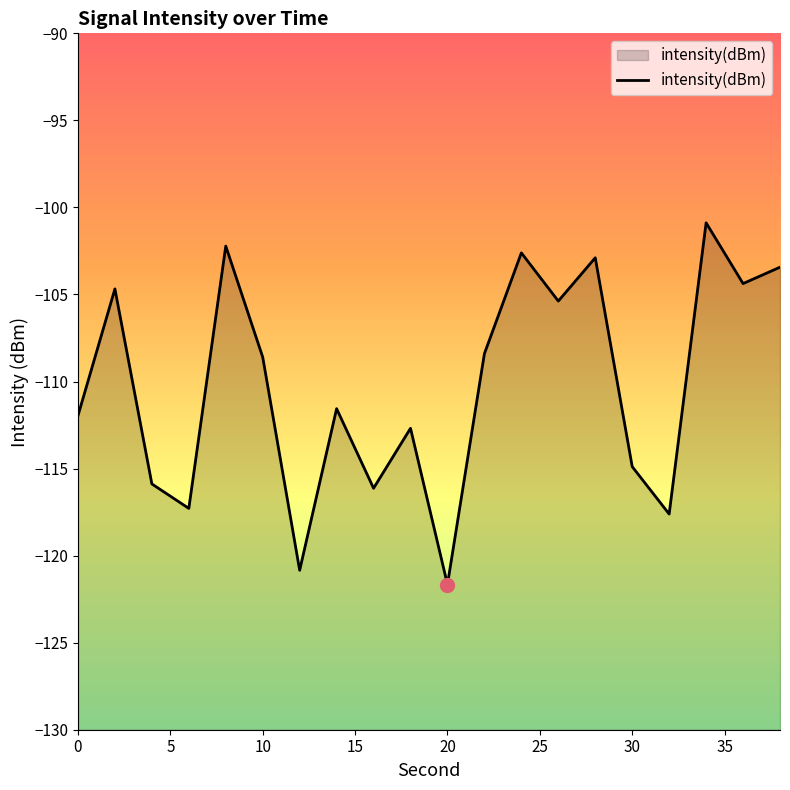

Which category has the lowest value across all series?

20